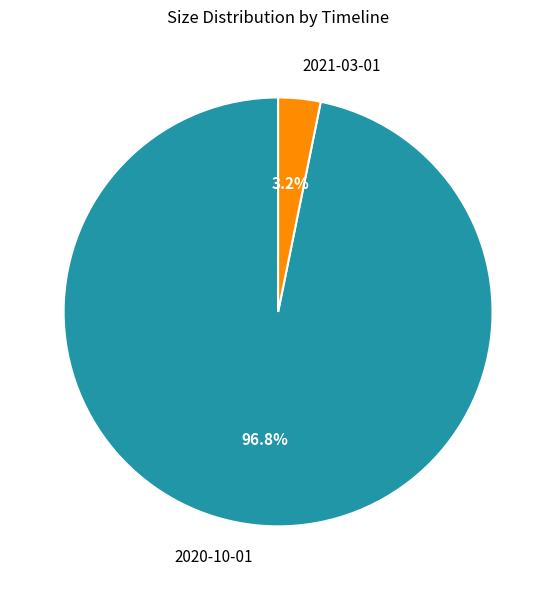

Rank the categories by value from lowest to highest.

2021-03-01, 2020-10-01